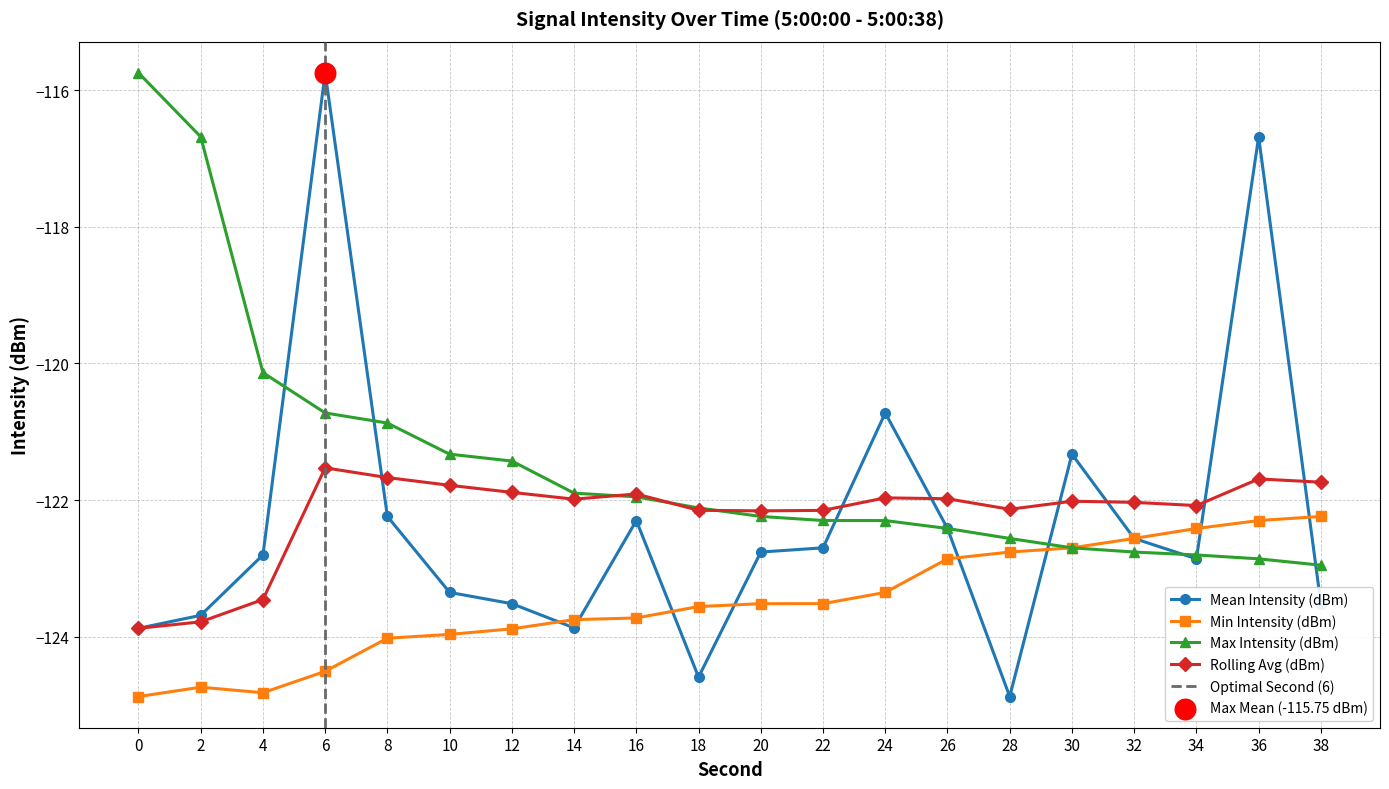

What is the total value across all series at 18?

-492.4